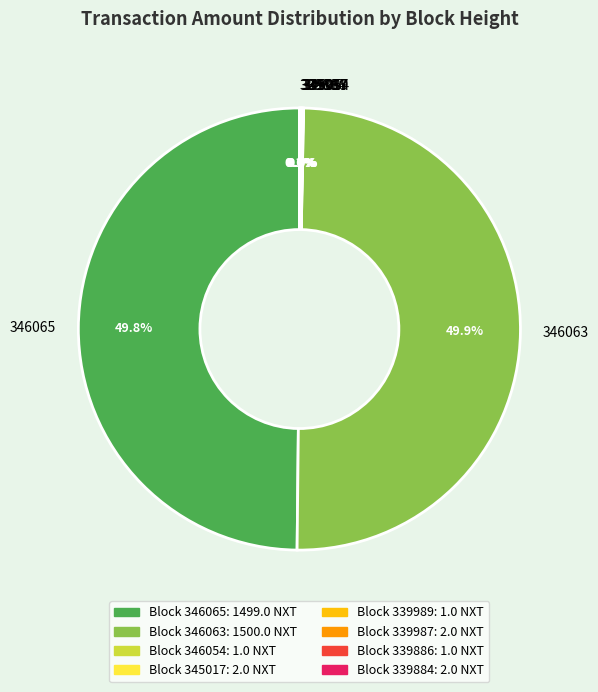

To the nearest percent, what is the average slice percentage?

12%